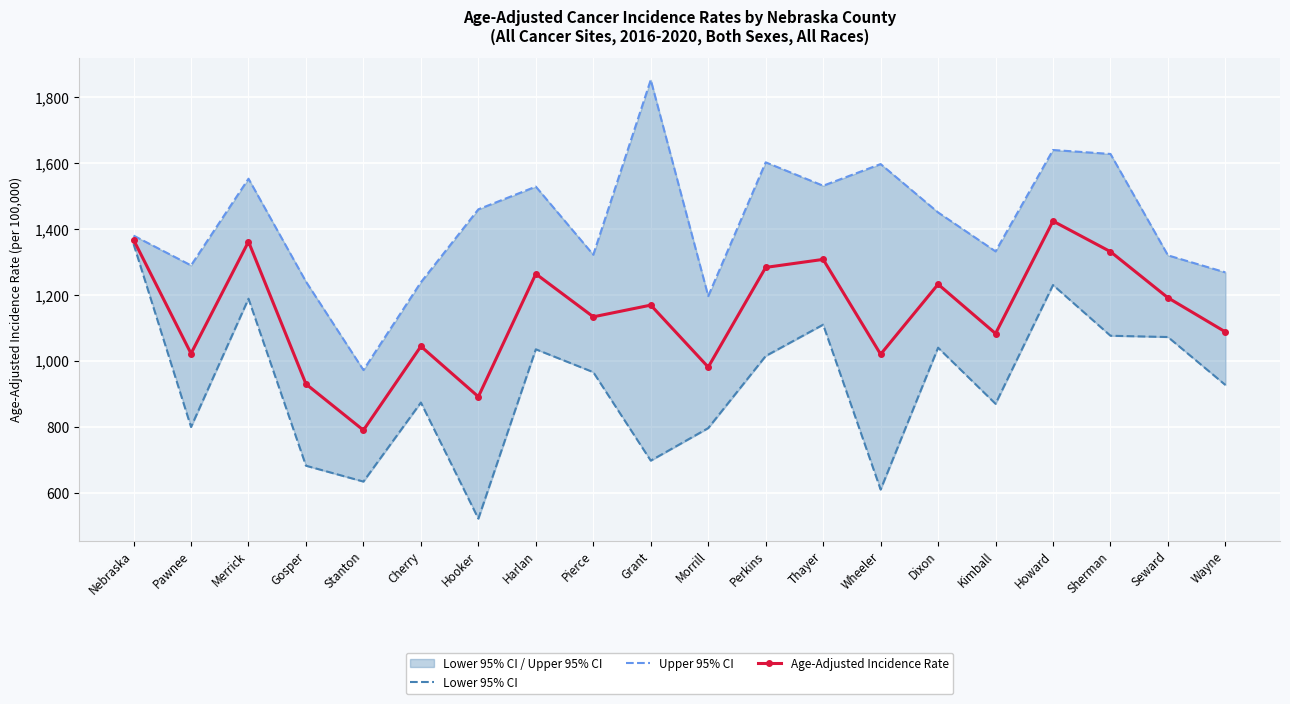

What is the label of the 6th point from the left?

Cherry